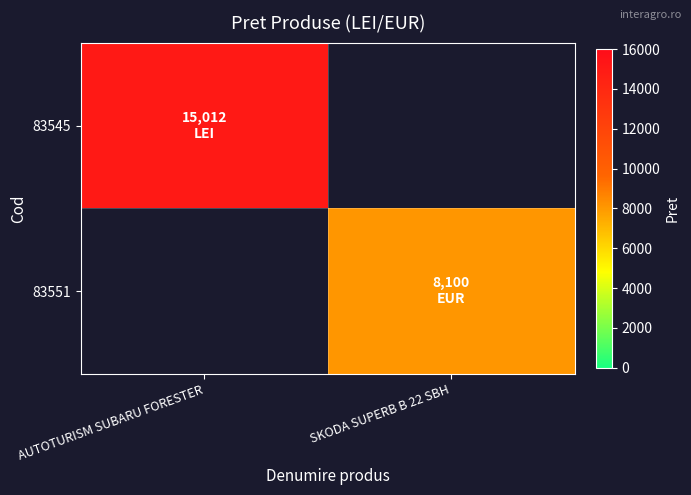

What is the minimum value for 83545?

15012.0